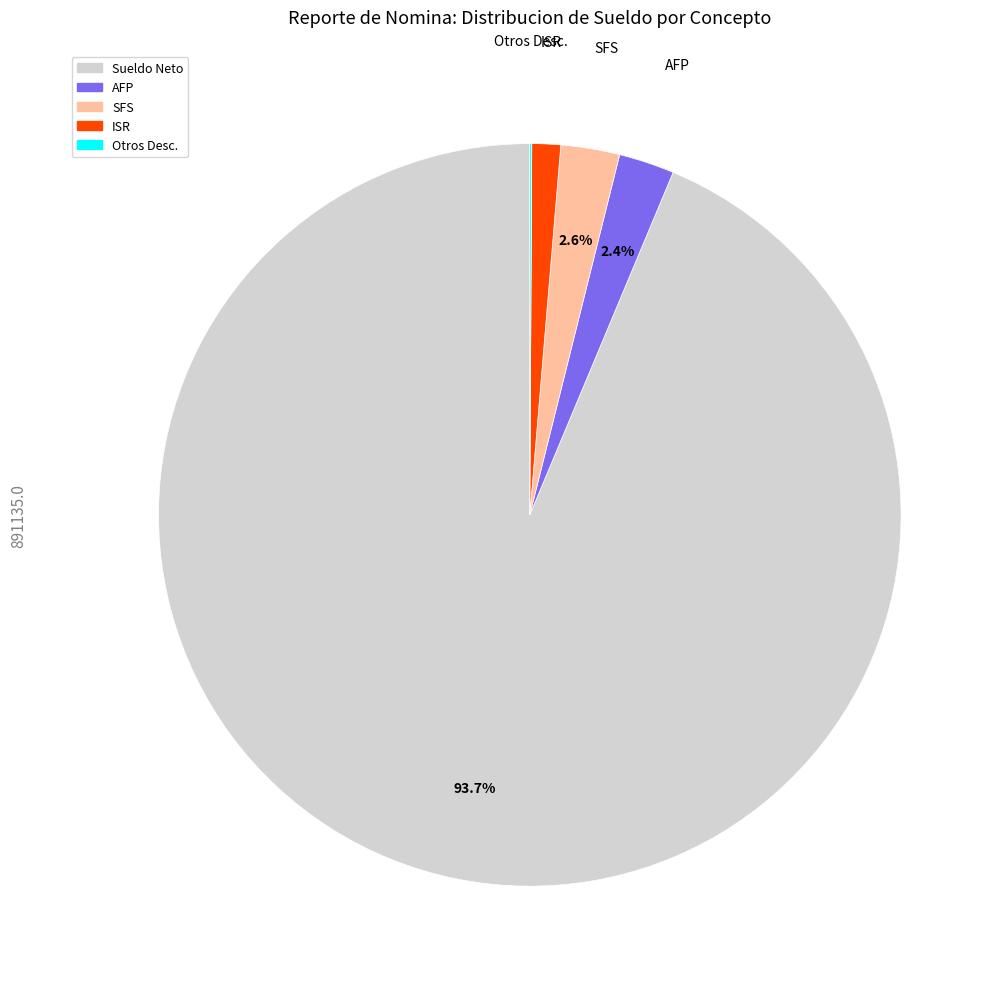

Is there any slice that represents more than half of the pie?

Yes